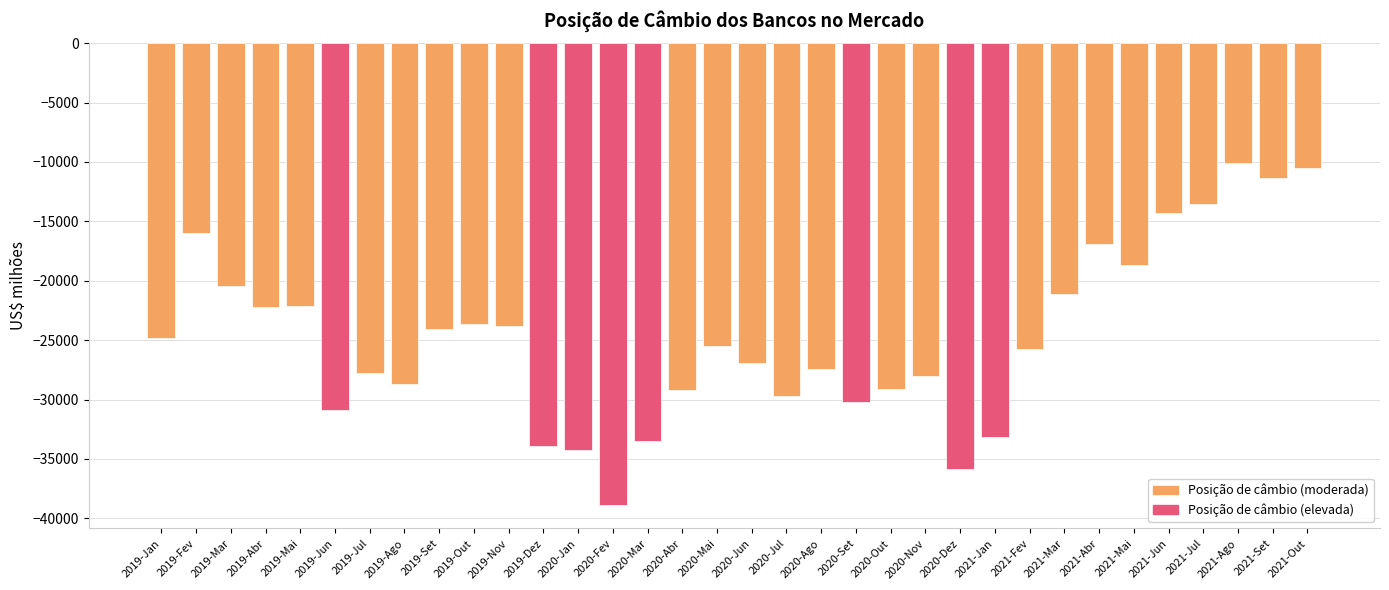

Where does the data first go above -25504?

2019-Jan